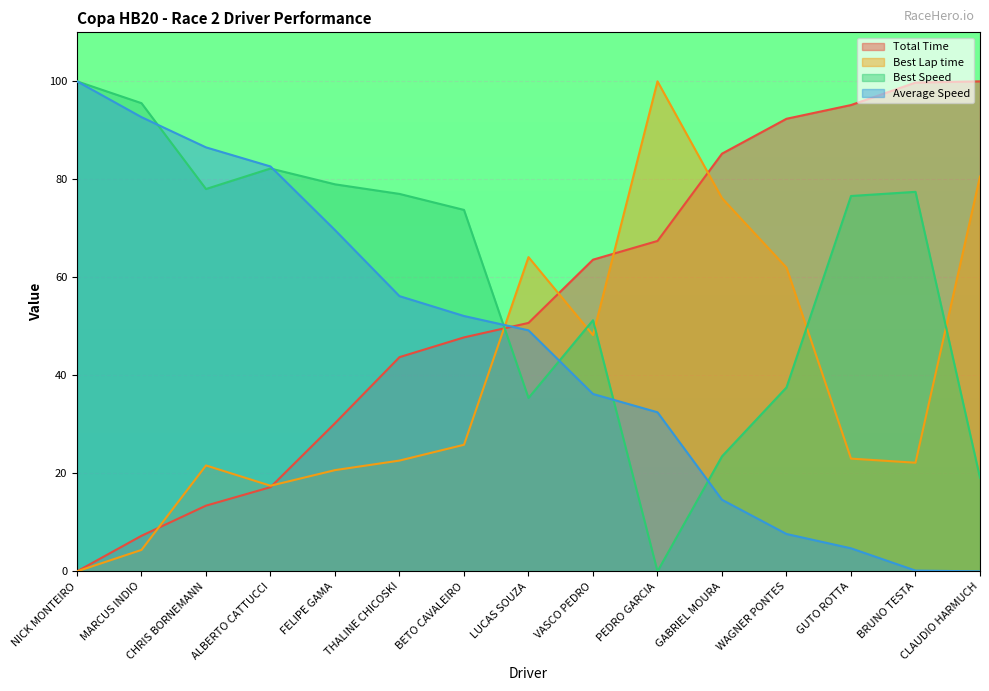

At how many categories does at least one series exceed 29?

15